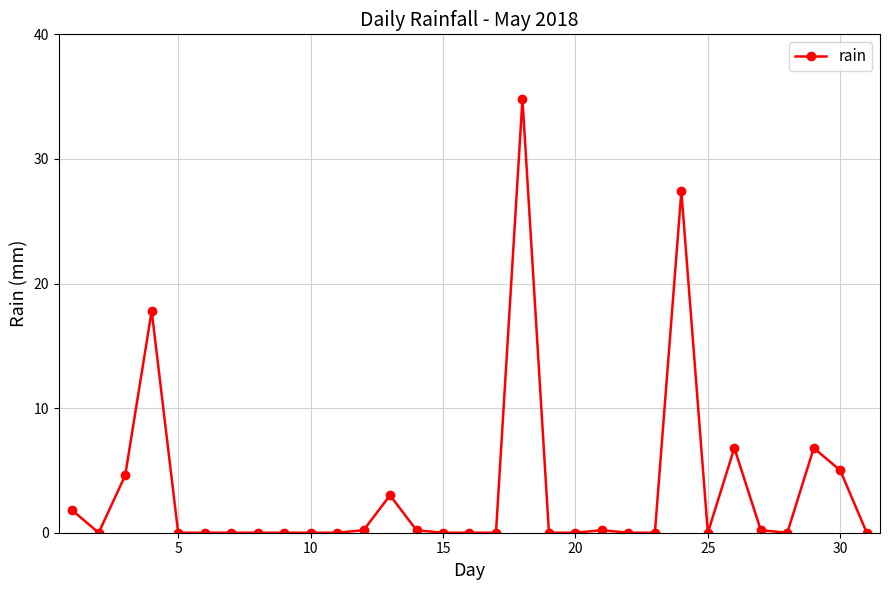

What is the sum of all values?

108.8